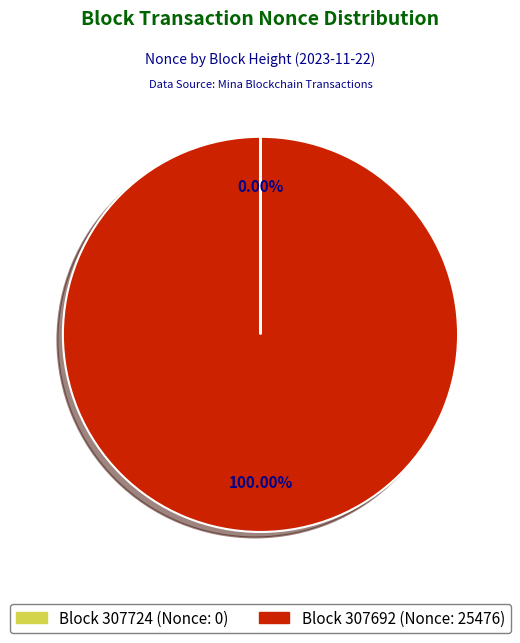

To the nearest percent, what is the difference between the largest and smallest slice percentages?

100%